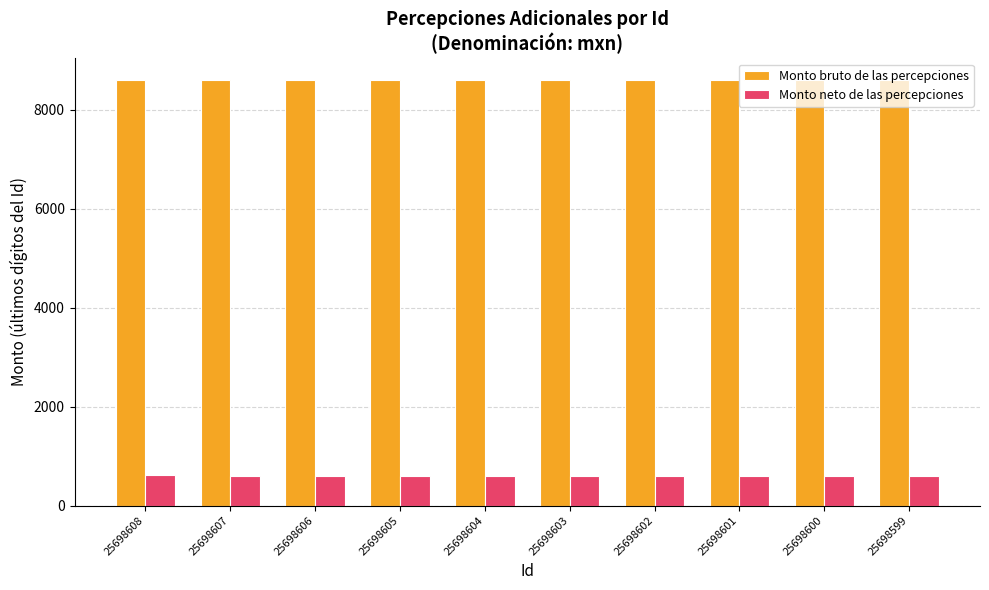

List the series in order of their peak value, lowest first.

Monto neto de las percepciones, Monto bruto de las percepciones